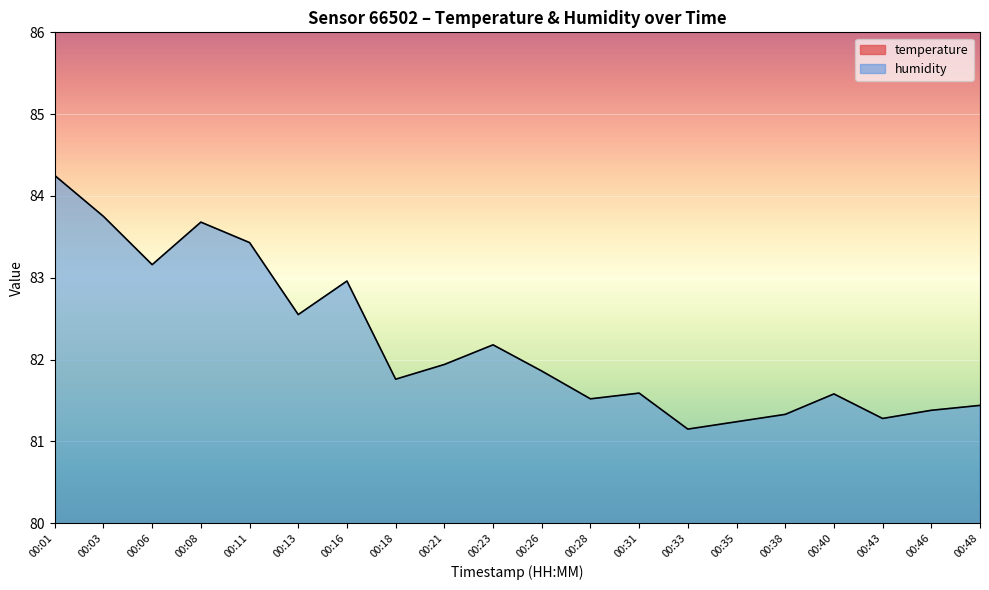

Reading left to right, list all the values displayed in this chart.

temperature: 11.6	11.6	11.6	11.6	11.6	11.6	11.6	11.6	11.6	11.6	11.6	11.7	11.6	11.6	11.6	11.7	11.7	11.7	11.7	11.7
humidity: 84.2	83.8	83.2	83.7	83.4	82.5	83.0	81.8	81.9	82.2	81.9	81.5	81.6	81.2	81.2	81.3	81.6	81.3	81.4	81.4